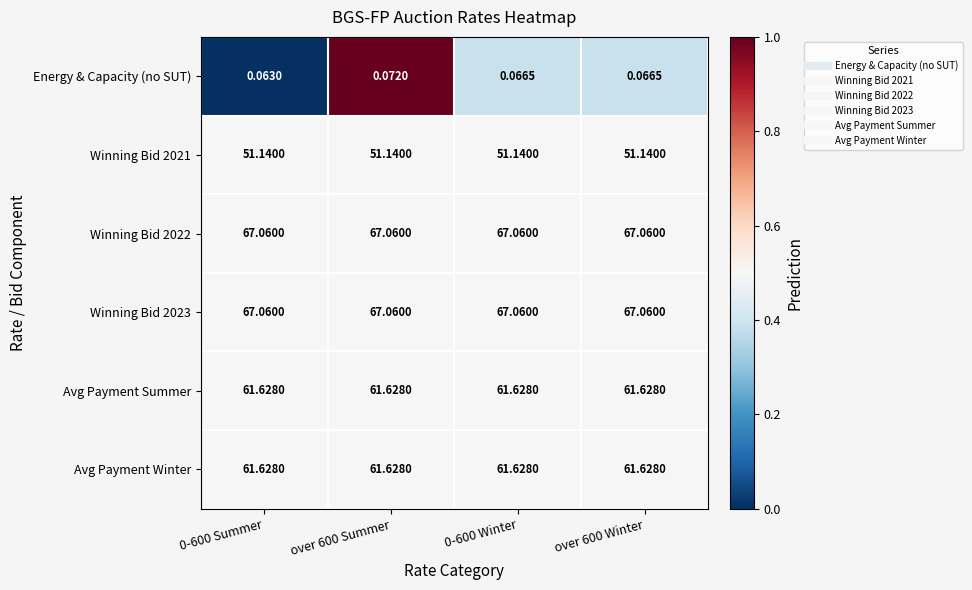

At how many categories does at least one series exceed 0?

4